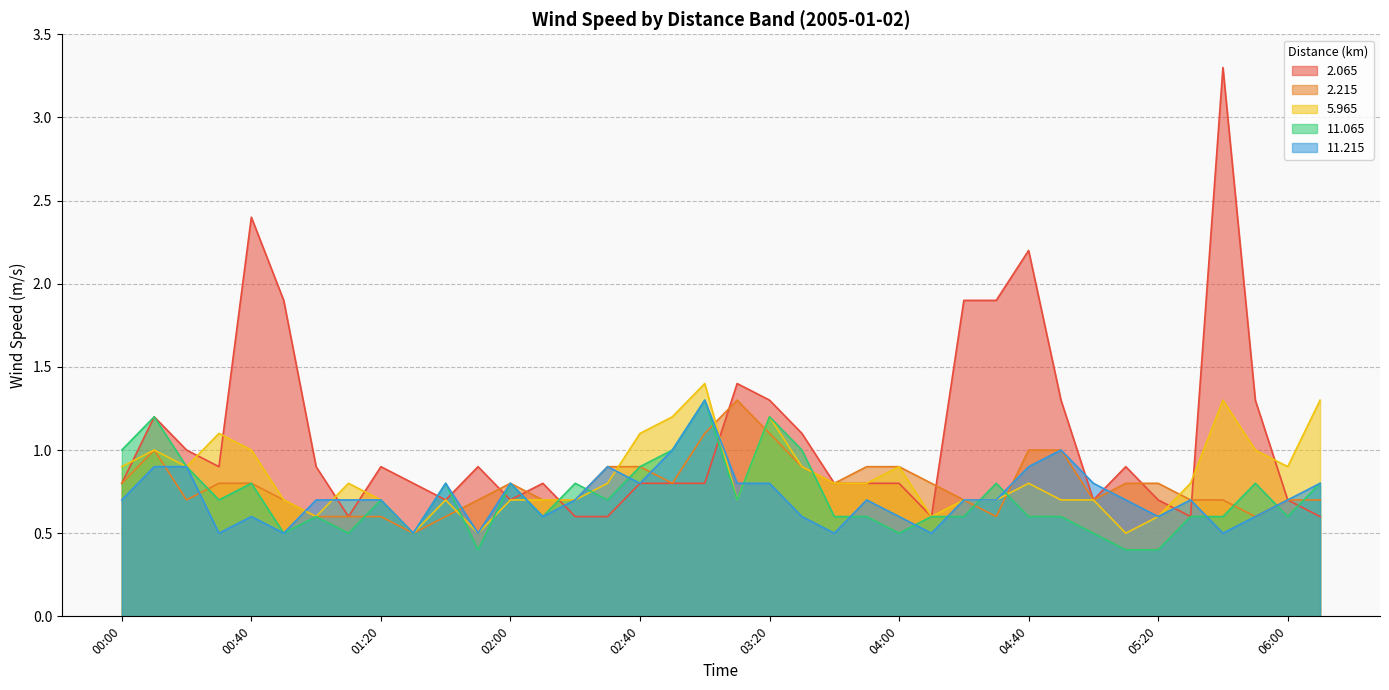

How many lines are shown in the chart?

5